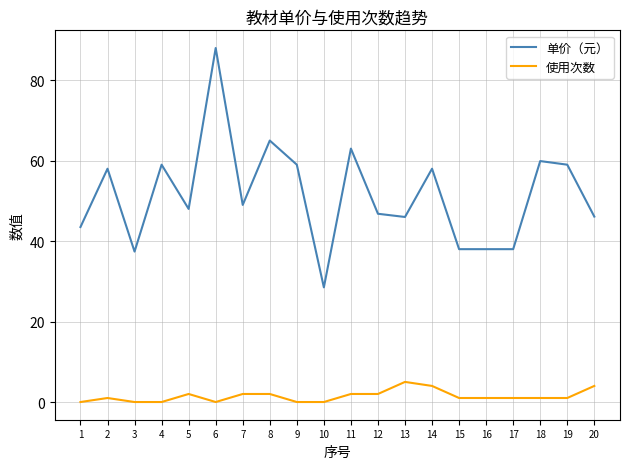

Is the value of 单价（元） at 11 greater than the value of 使用次数 at 6?

Yes